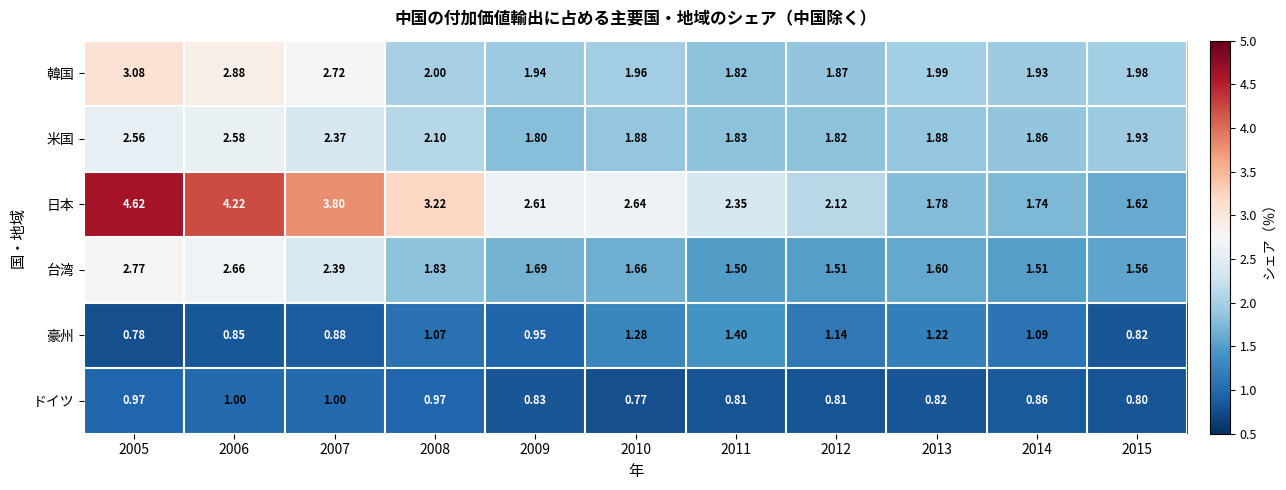

Which series has the largest total across all categories?

日本